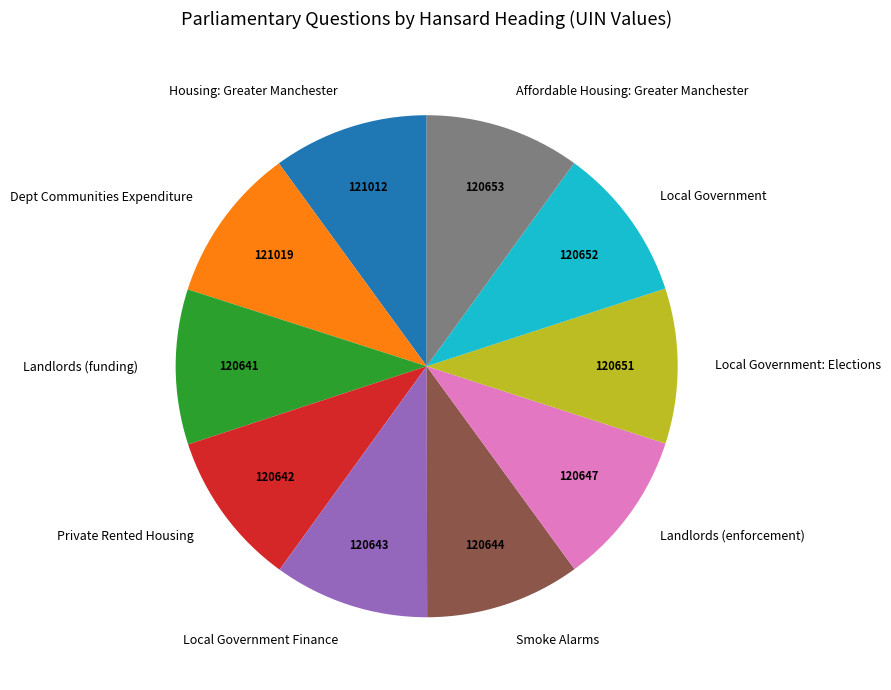

Does any single category account for the majority?

No